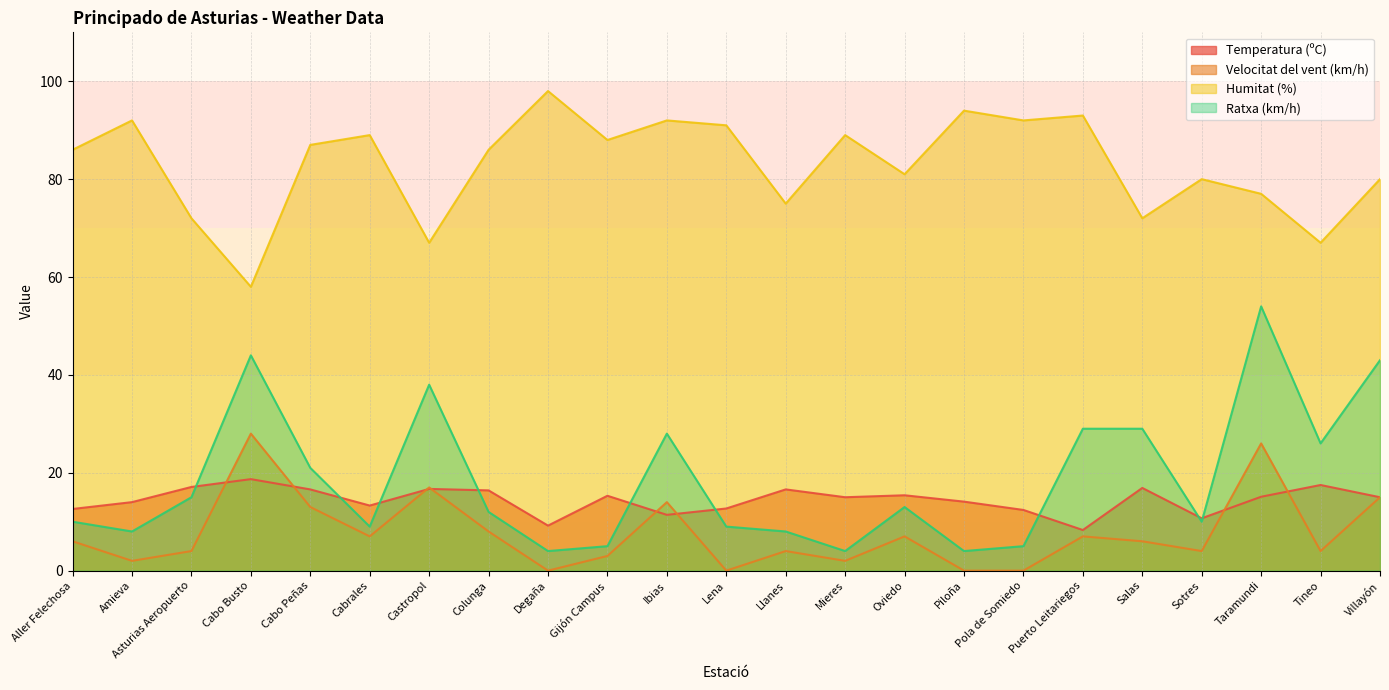

What is the label of the 1st point from the left?

Aller Felechosa